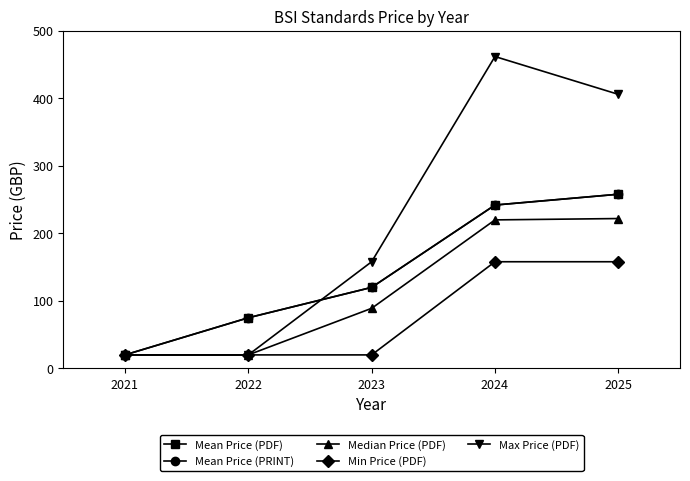

True or false: Max Price (PDF) and Median Price (PDF) intersect in this chart.

False